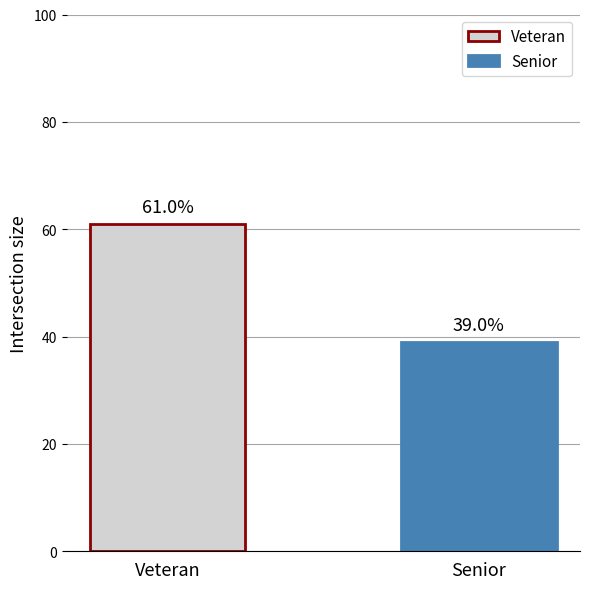

Which series has the largest range (max minus min)?

Veteran